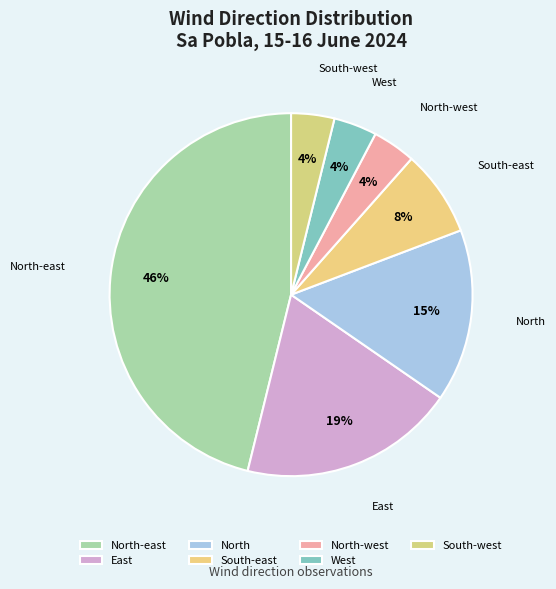

Which has a higher value, North or South-east?

North